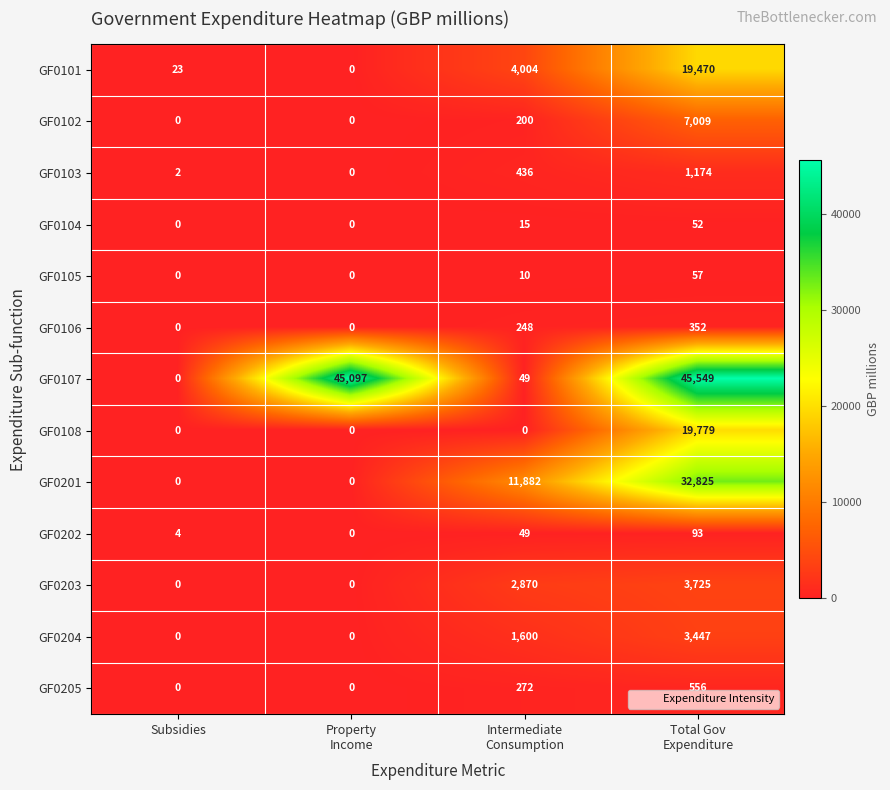

Which series has the largest total across all categories?

GF0107